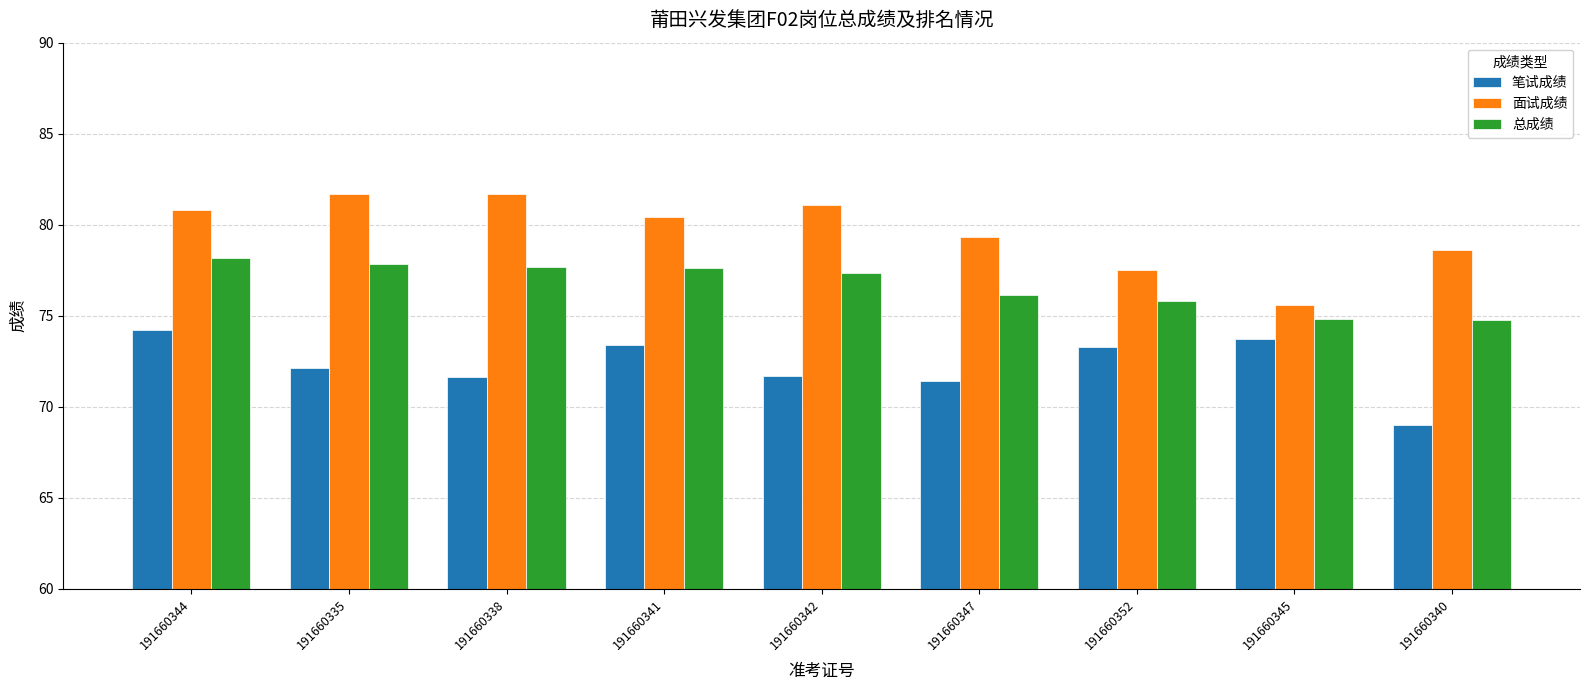

What is the sum of the 总成绩 values at 191660338 and 191660345?

152.5